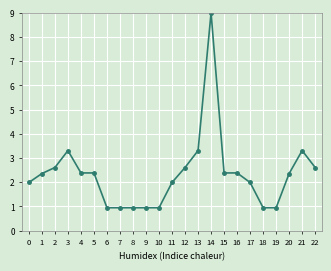

At which category does the data reach its first local peak?

3